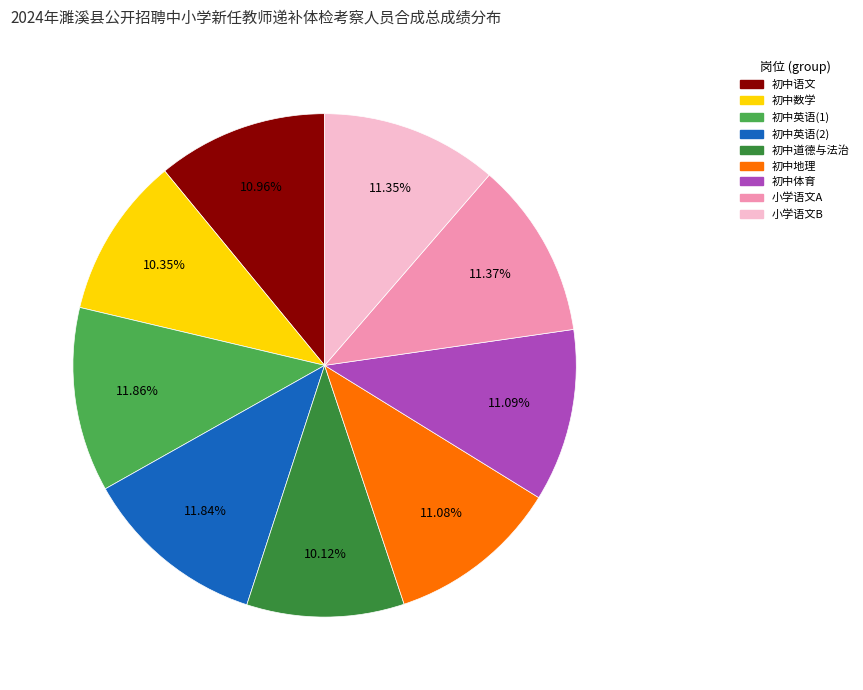

Does 初中语文 represent more than half of the total?

No